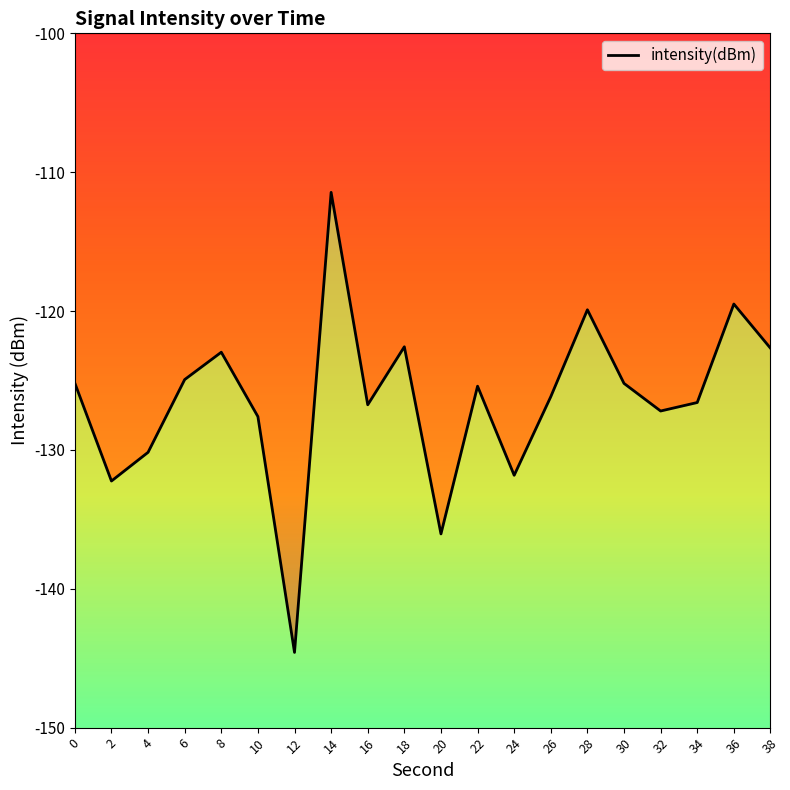

How many data points are less than -125?

13